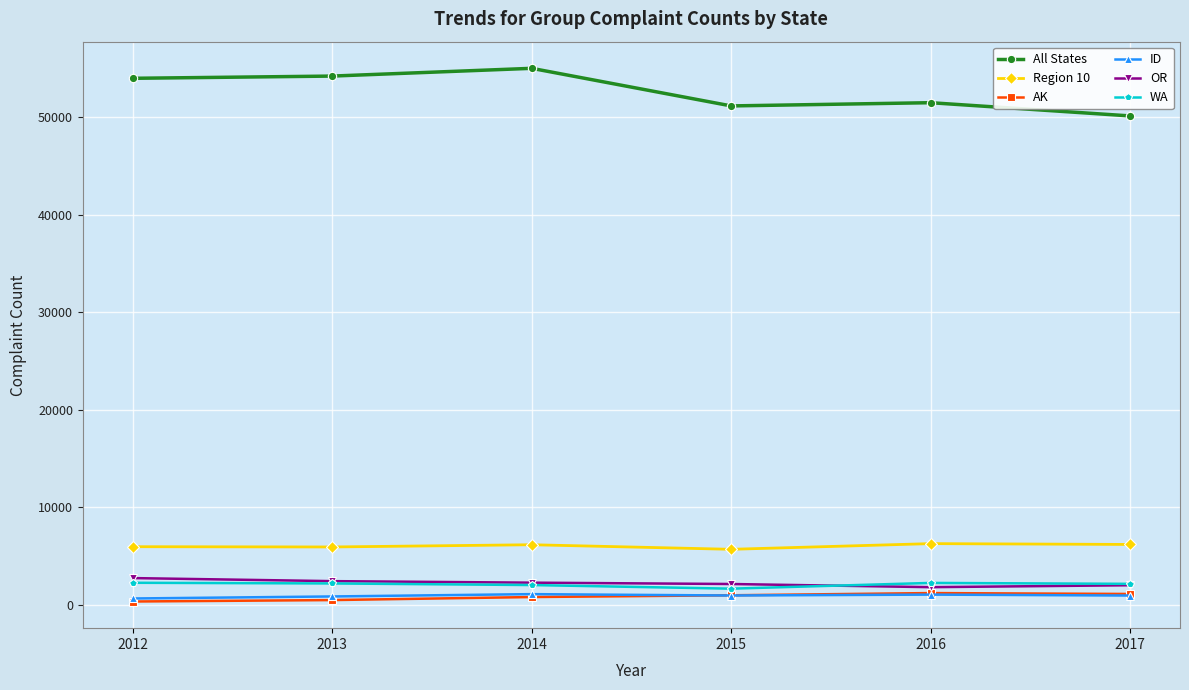

What is the minimum value for OR?

1799